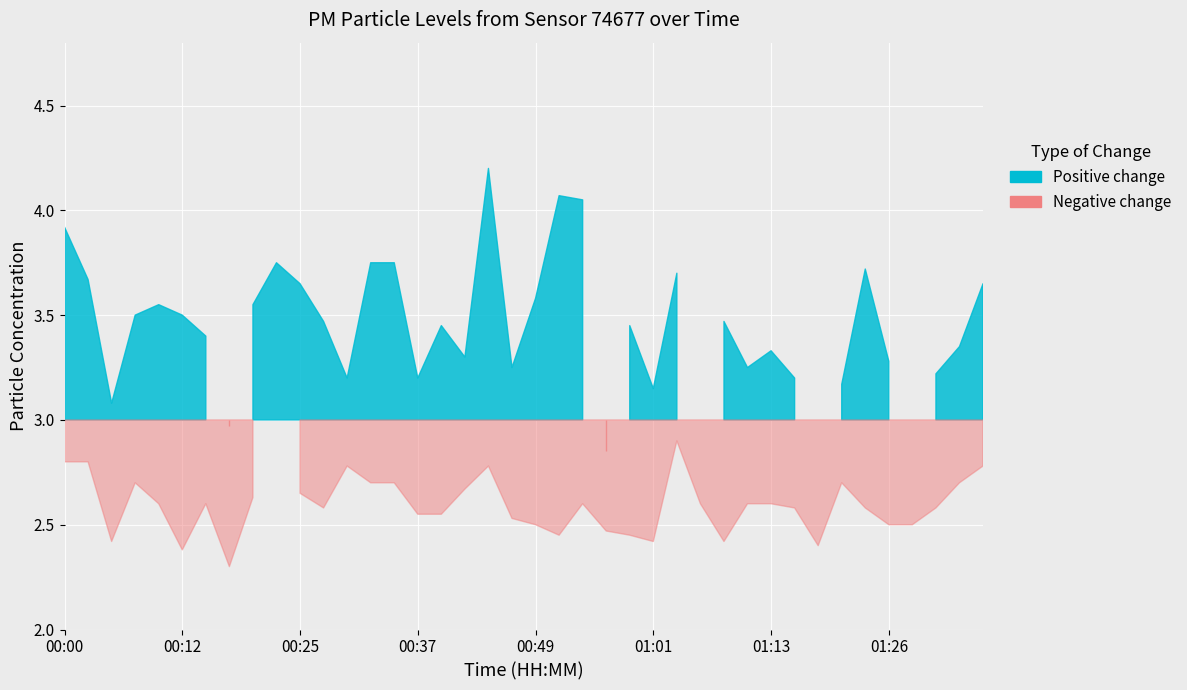

What is the label of the 36th point from the right?

00:10